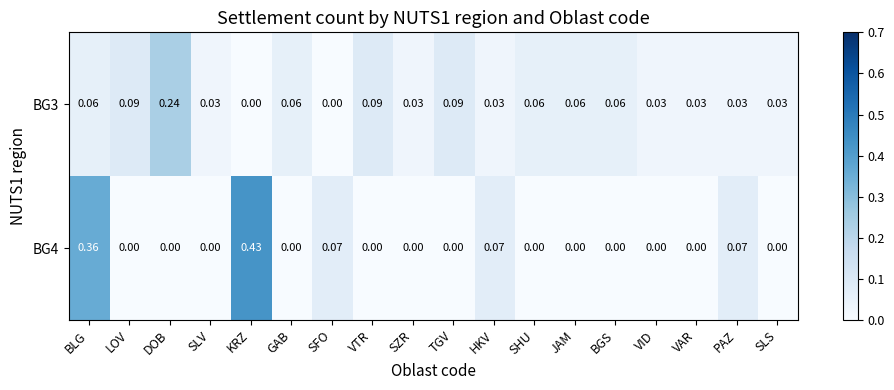

At which category does the chart reach its peak across all series?

KRZ